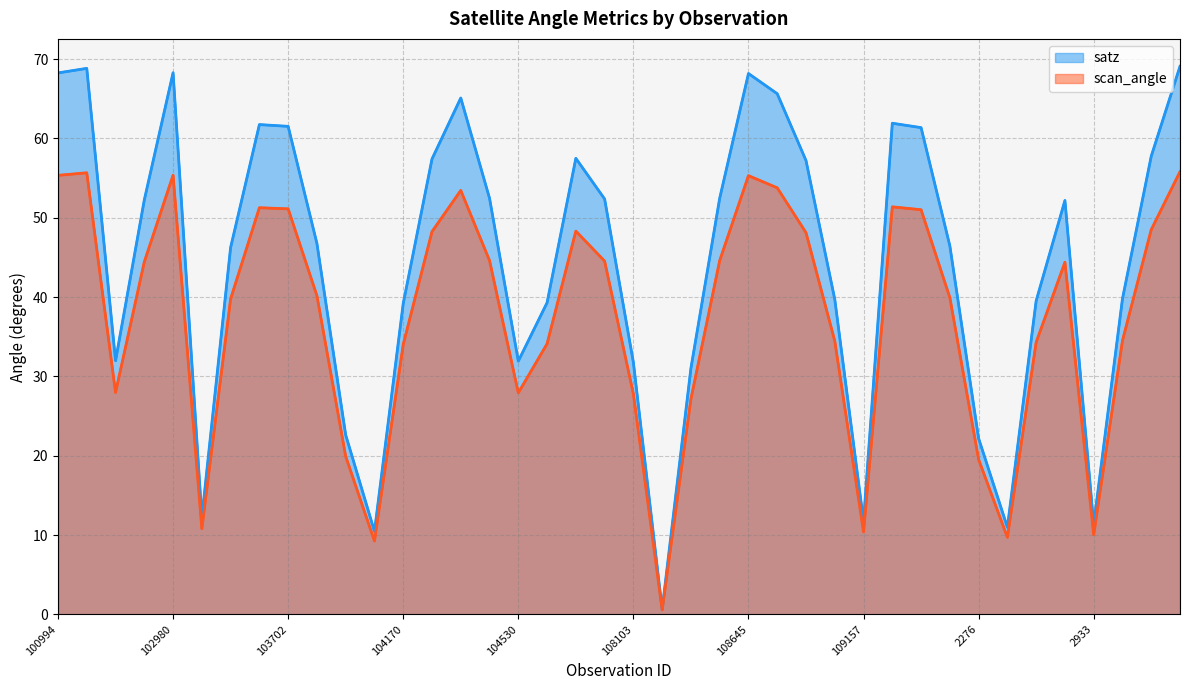

What is the difference between the maximum and minimum values in the scan_angle series?

55.2